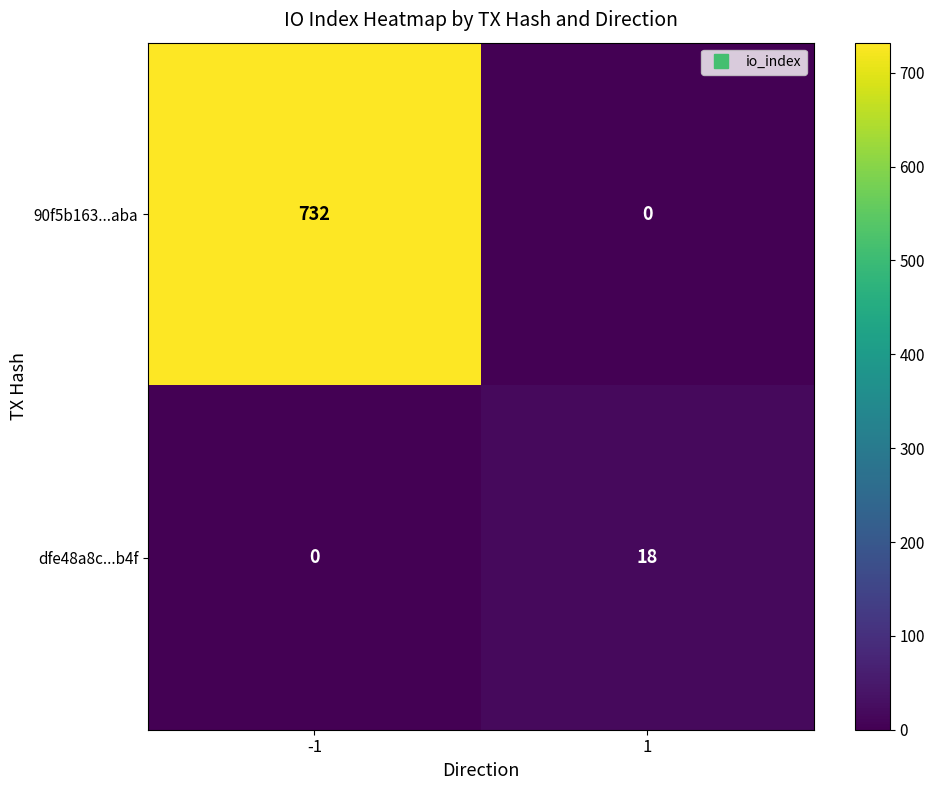

What is the greatest value displayed?

732